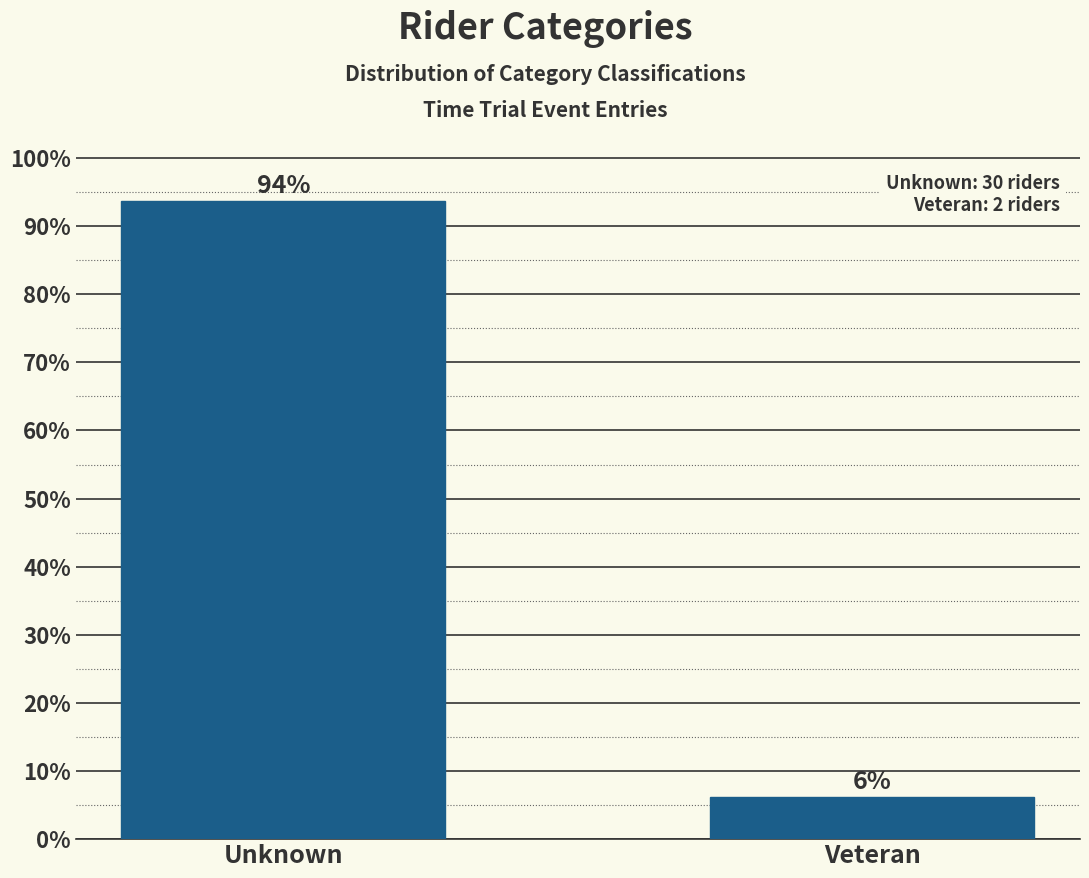

What is the label of the 1st bar from the left?

Unknown